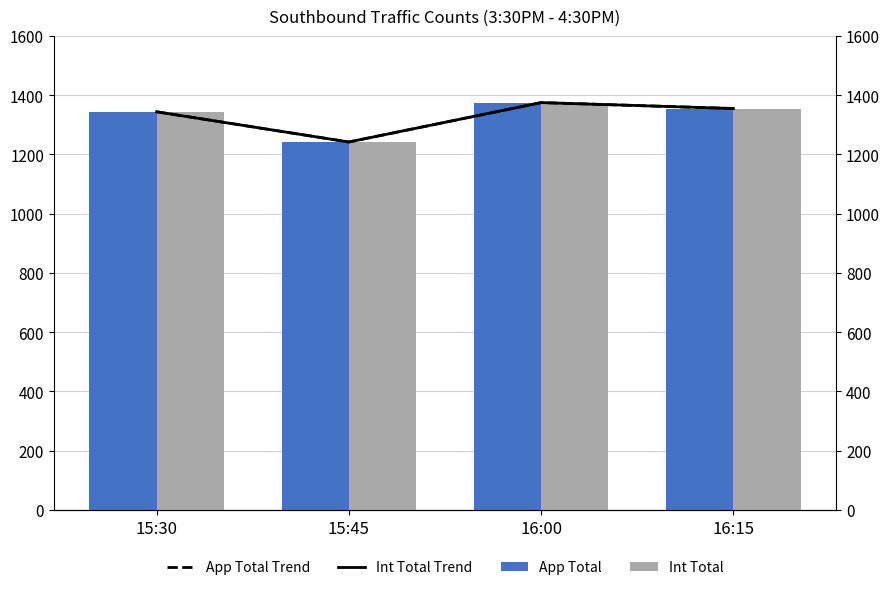

How many distinct data groups are displayed?

4